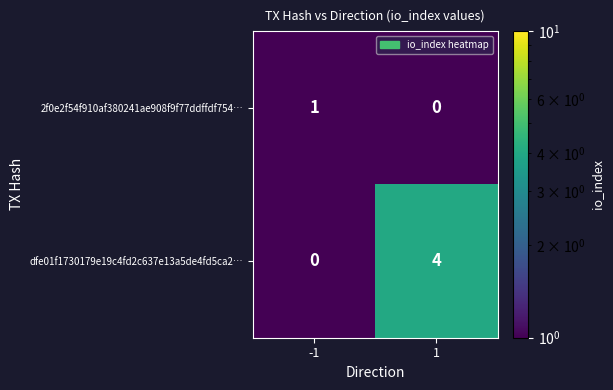

At which category is the sum across all series the highest?

1